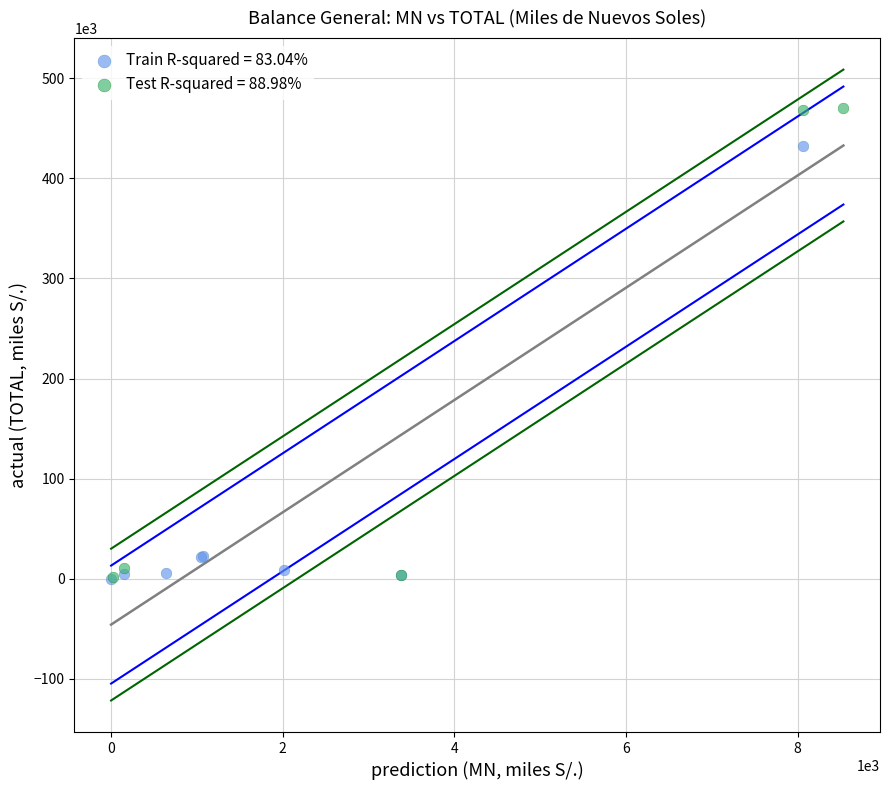

Which series has the largest Y range (max minus min)?

Test R-squared = 88.98%